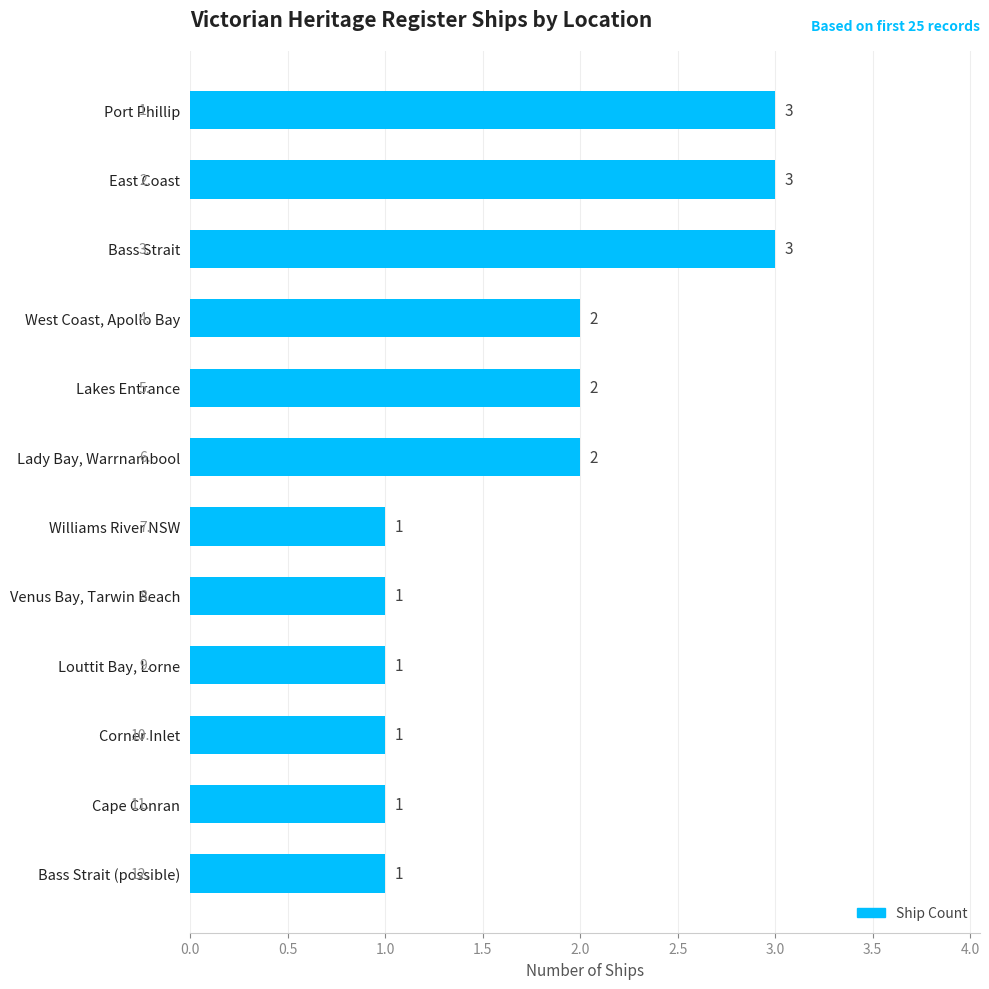

What is the sum of all values?

21